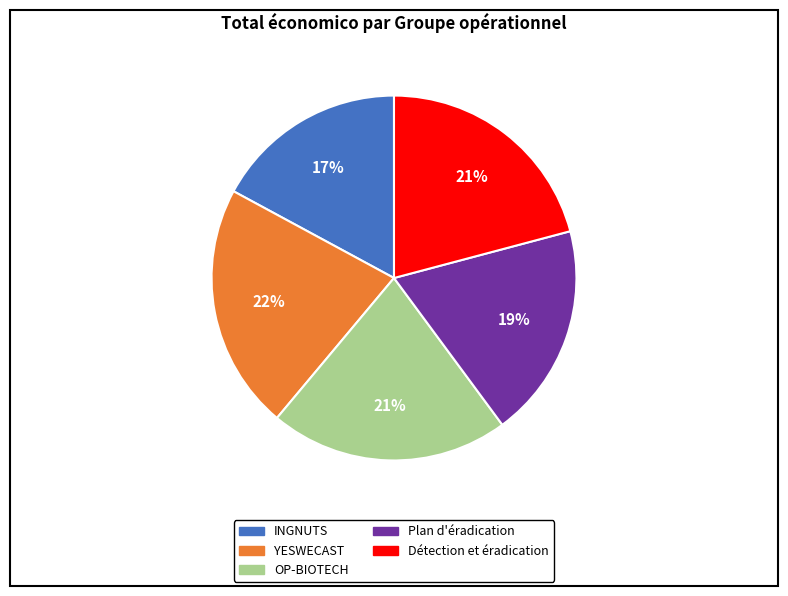

Which slice is the smallest?

INGNUTS